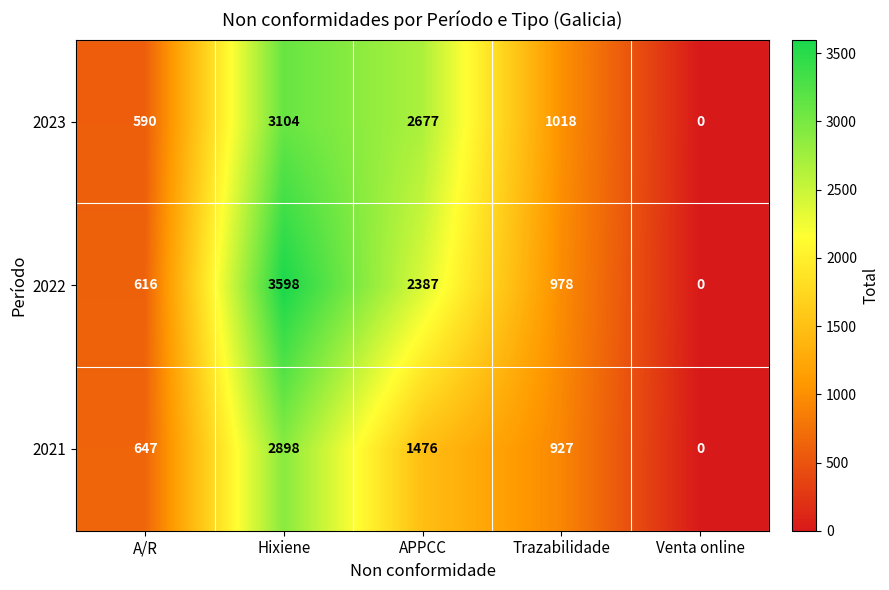

Reading left to right, what are all the values shown in this chart?

2023: 590	3104	2677	1018	0
2022: 616	3598	2387	978	0
2021: 647	2898	1476	927	0